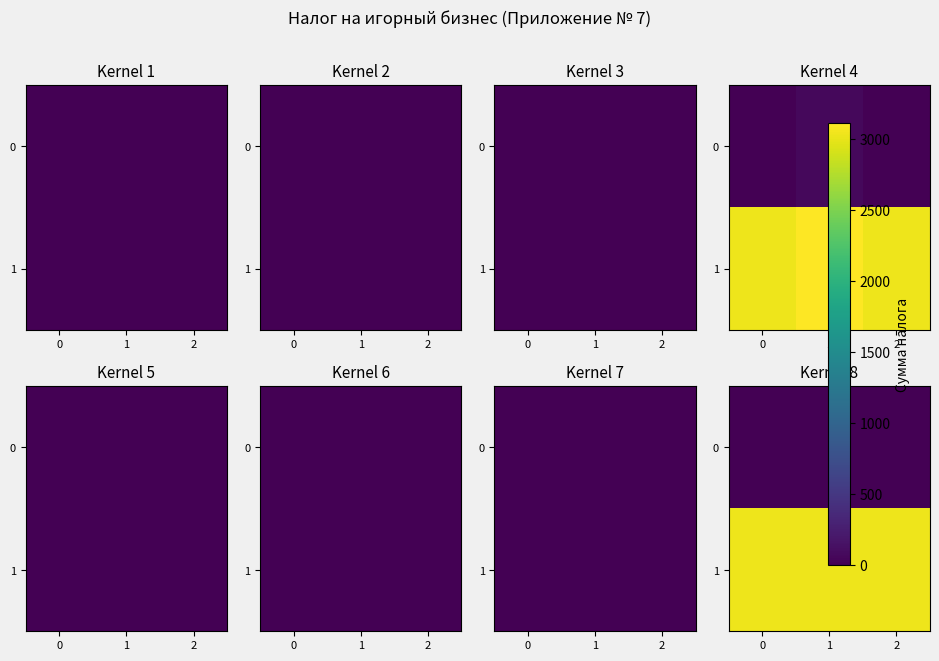

What is the sum of the 1 values at 1 and 2?

6048